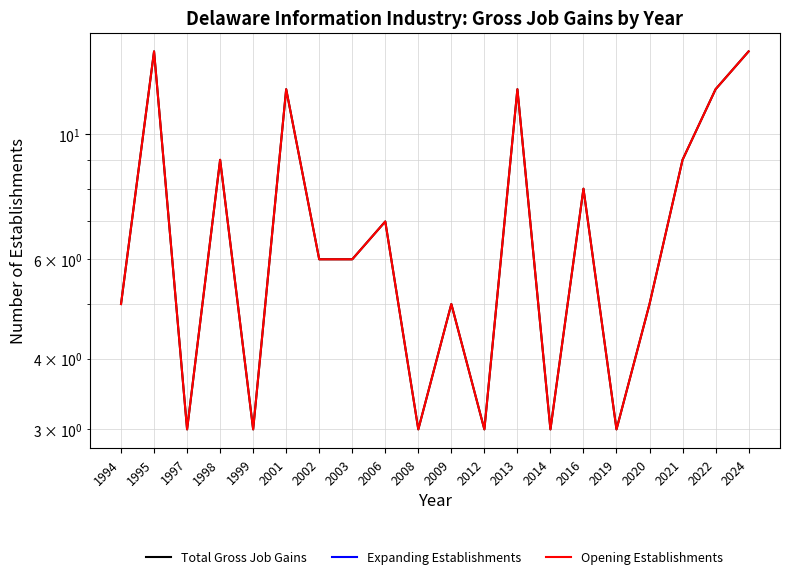

At 2013, list the series in order from smallest to largest.

Expanding Establishments, Total Gross Job Gains, Opening Establishments